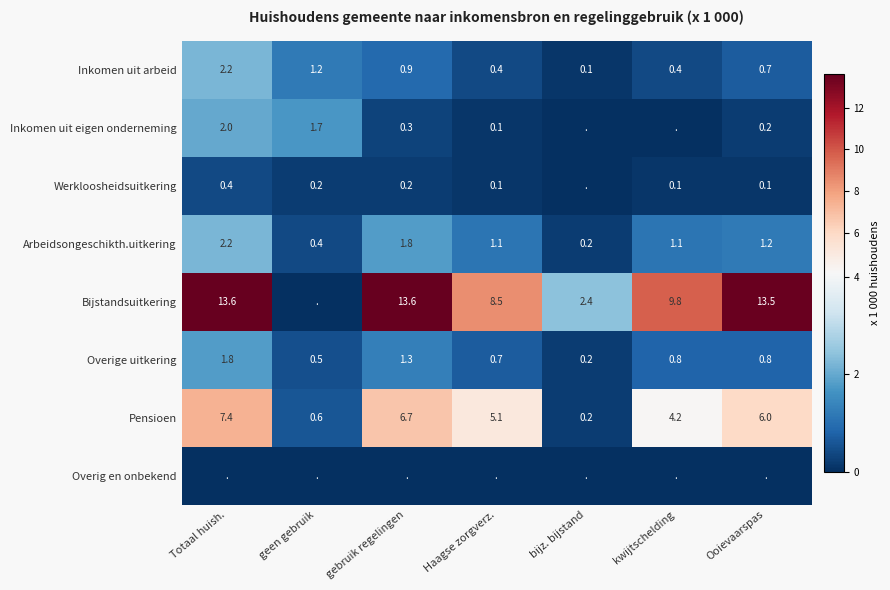

What is the difference between the Inkomen uit arbeid values at kwijtschelding and geen gebruik?

0.8